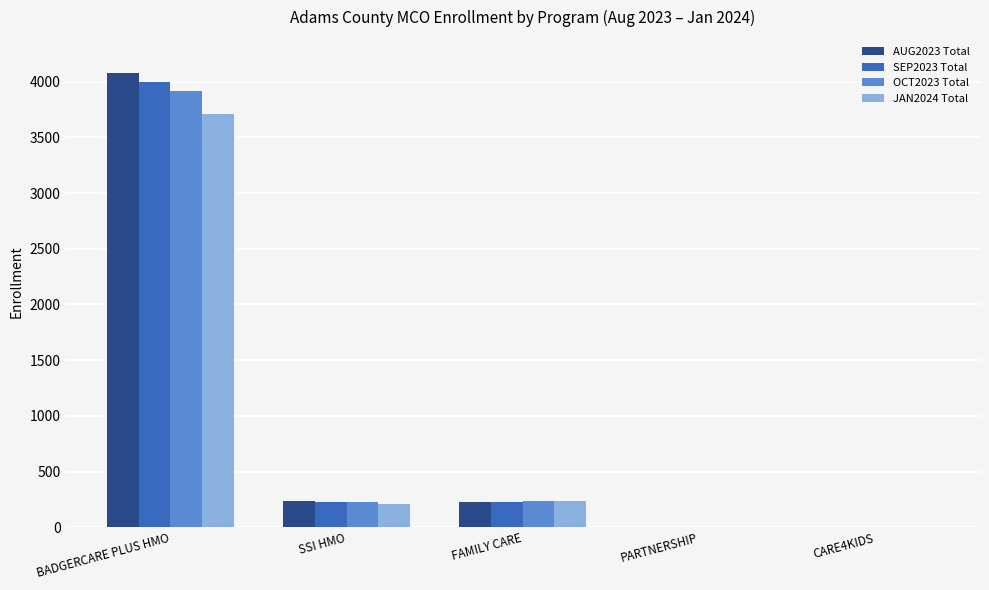

At which label is AUG2023 Total closest to 2037?

SSI HMO